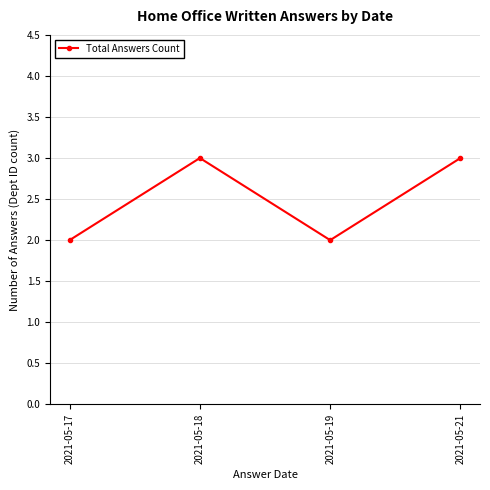

The value at 2021-05-17 is 1. True or false?

False